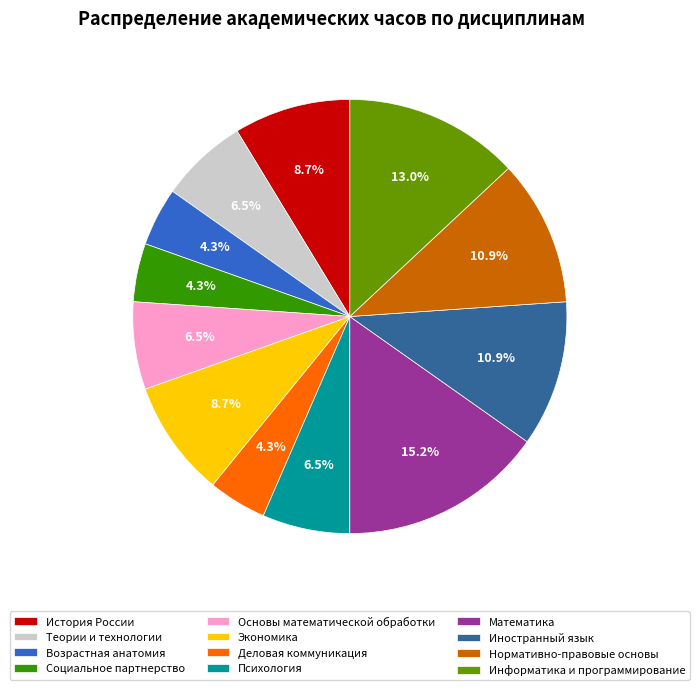

Approximately how many times larger is the value at Основы математической обработки compared to Теории и технологии?

1.0